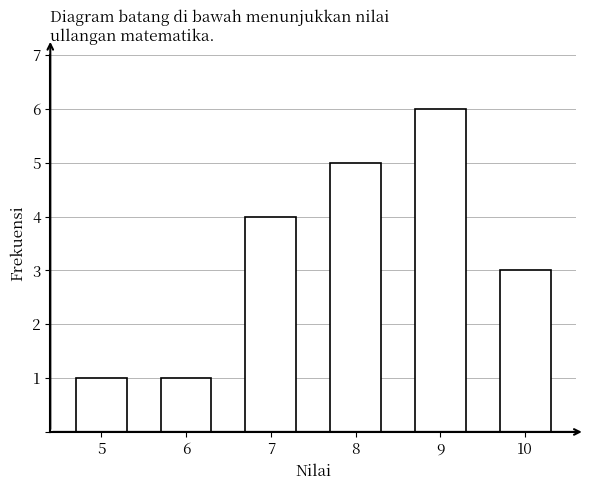

Reading left to right, extract all data points from this chart.

5=1	6=1	7=4	8=5	9=6	10=3